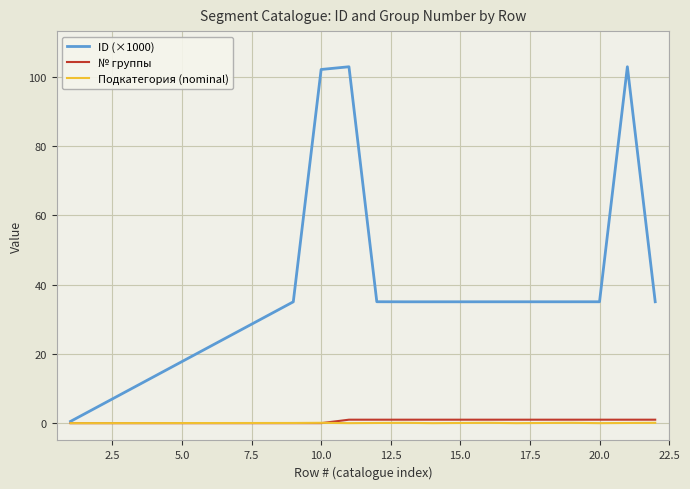

Reading right to left, list all the values displayed in this chart.

ID (×1000): 35.1	103.0	35.1	35.1	35.1	35.1	35.1	35.1	35.1	35.1	35.1	103.0	102.2	35.1	0.5
№ группы: 1.0	1.0	1.0	1.0	1.0	1.0	1.0	1.0	1.0	1.0	1.0	1.0	0.0	0.0	0.0
Подкатегория (nominal): 0.1	0.1	0.0	0.1	0.1	0.0	0.1	0.1	0.0	0.1	0.1	0.0	0.1	0.1	0.0